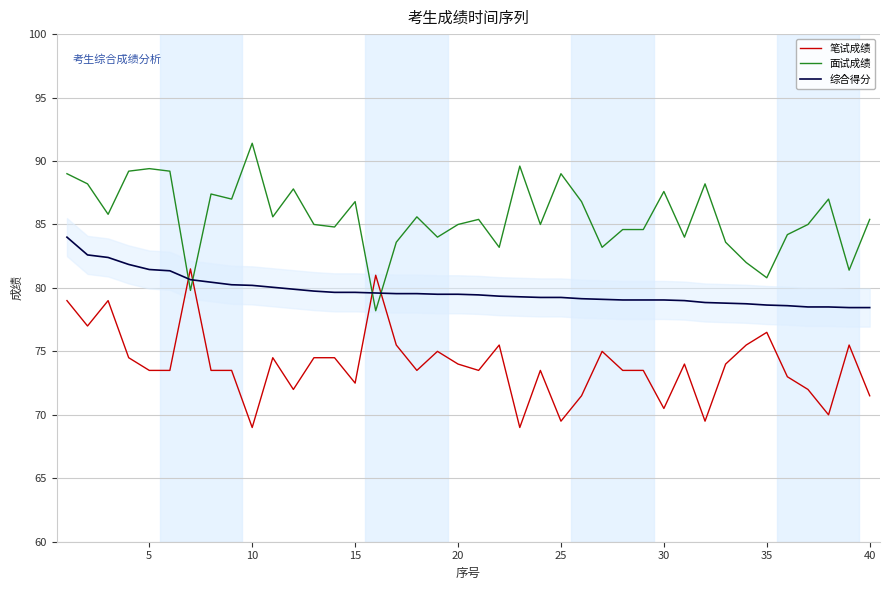

Rank the series by their maximum value, from lowest to highest.

笔试成绩, 综合得分, 面试成绩